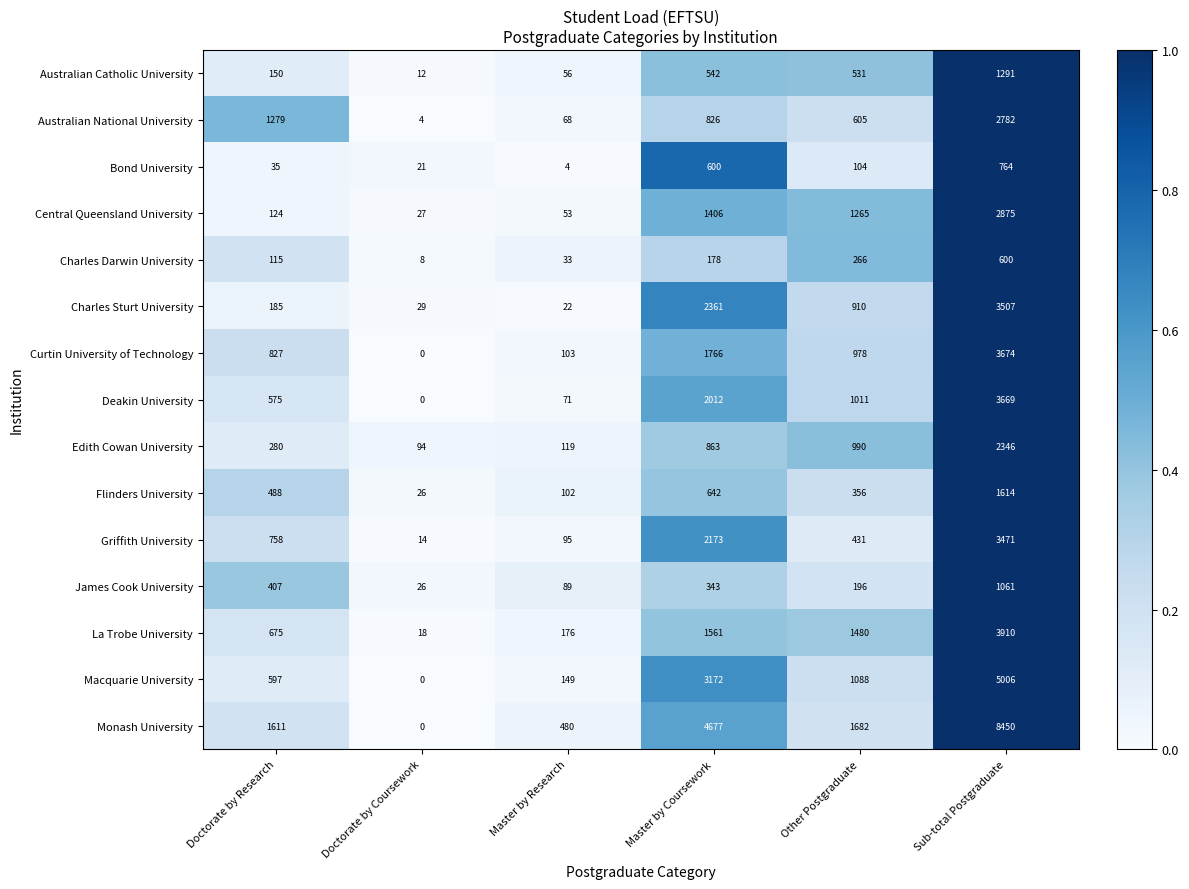

True or false: Curtin University of Technology has a value of 0 at Doctorate by Coursework.

True